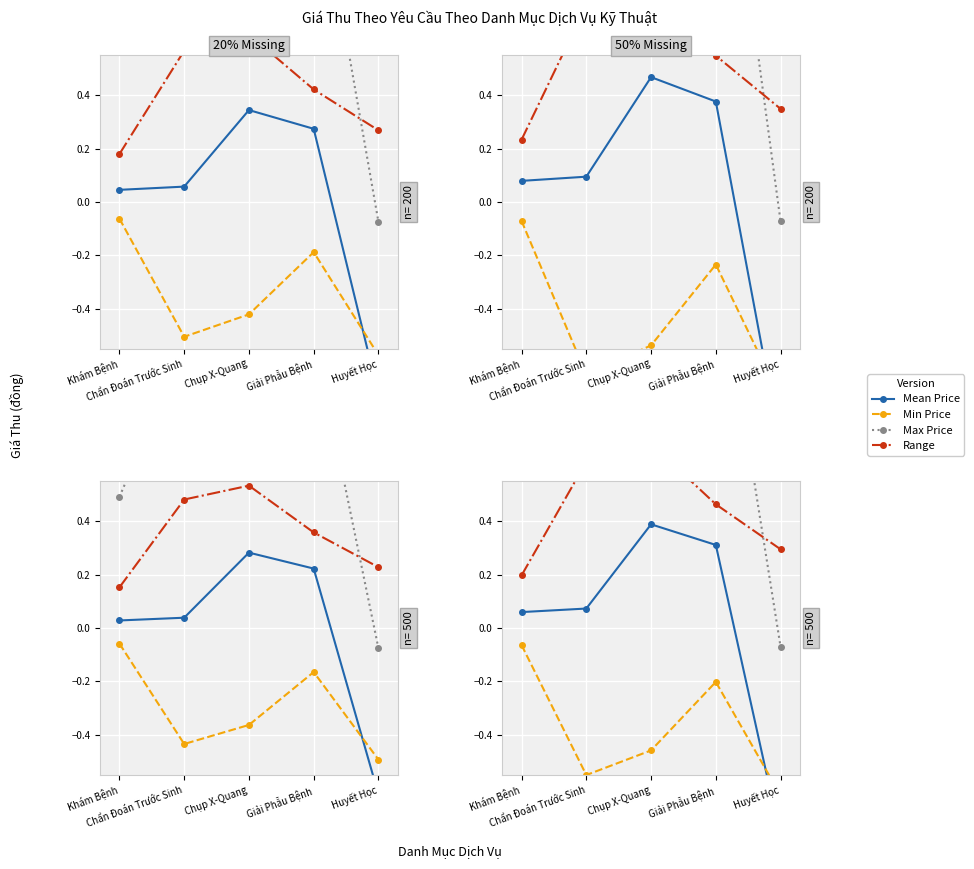

What are all the series names shown in the legend?

Mean Price, Min Price, Max Price, Range